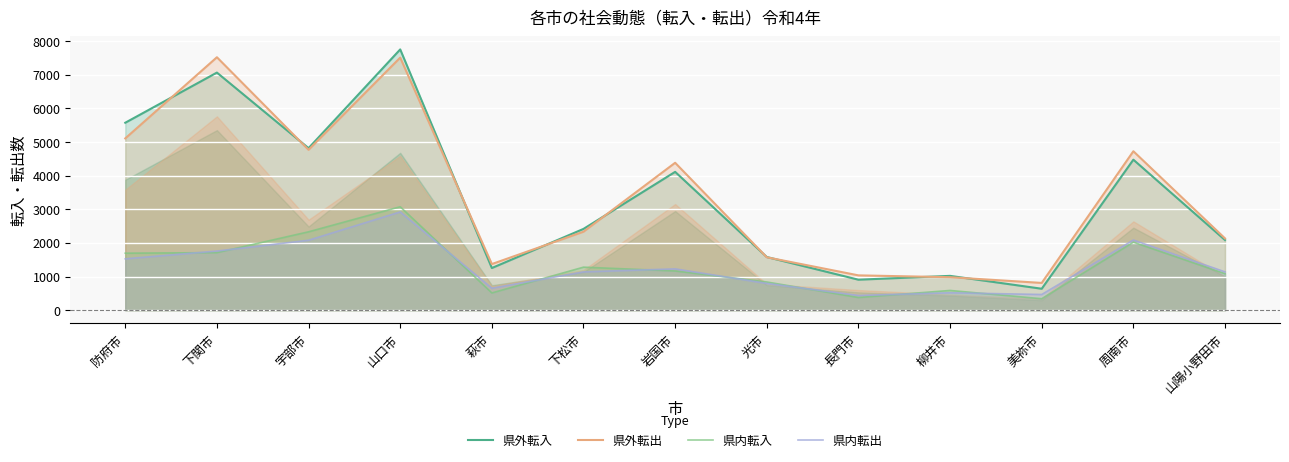

What is the lowest value of the 県外転入 series?

637